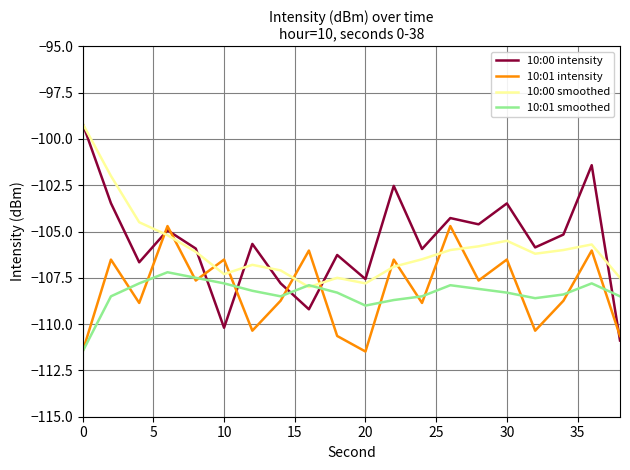

True or false: 10:01 intensity and 10:00 smoothed intersect in this chart.

True